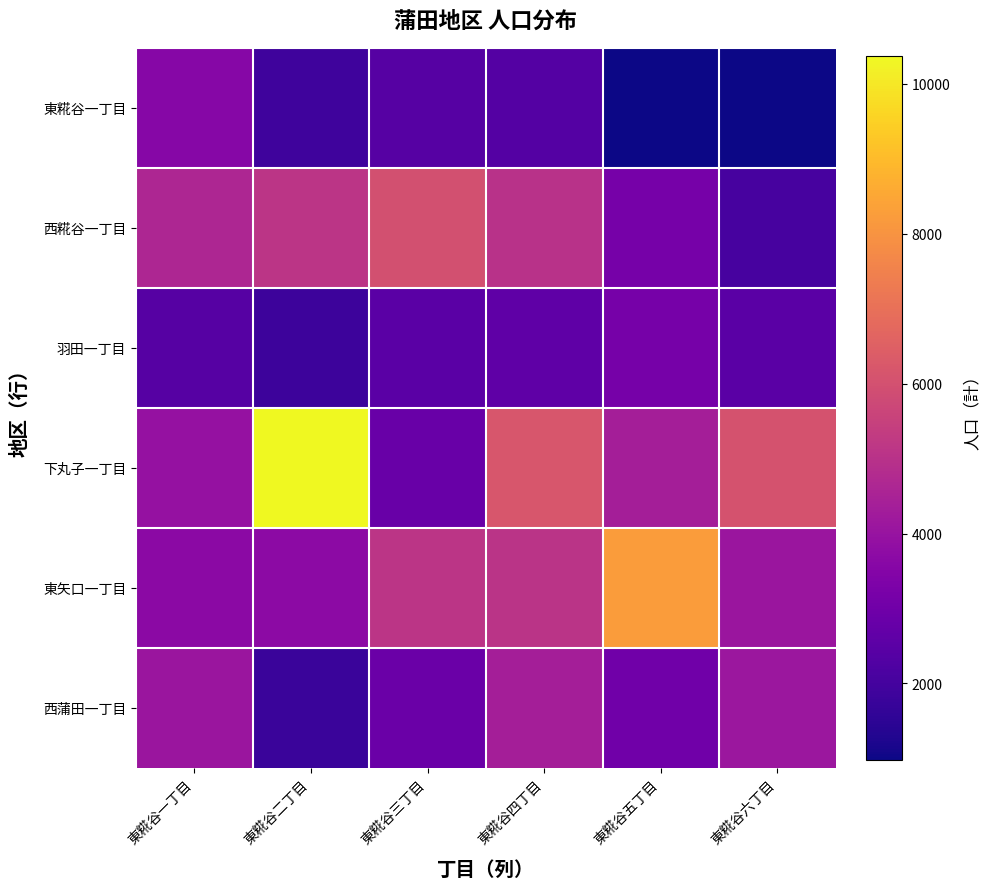

Which series has the largest total across all categories?

下丸子一丁目